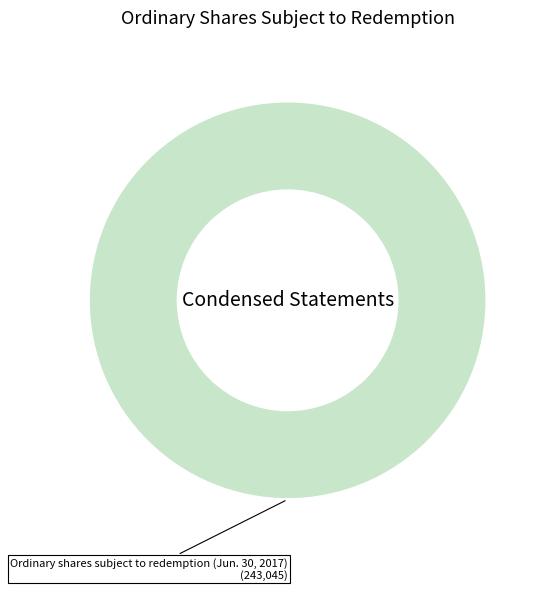

Is there a majority slice in this chart?

Yes